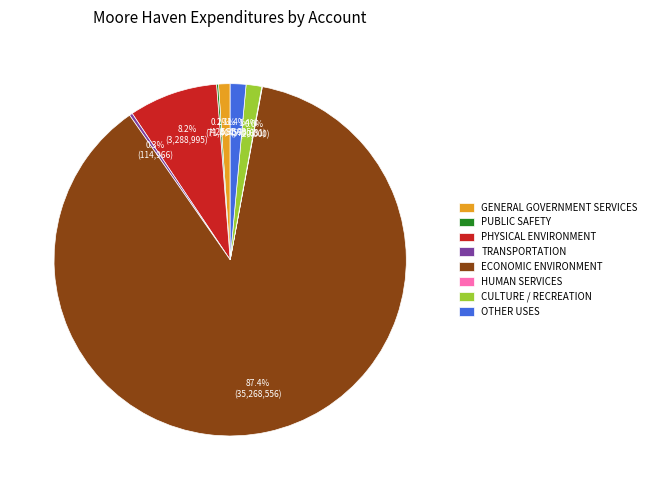

Does OTHER USES account for over 50% of the chart?

No